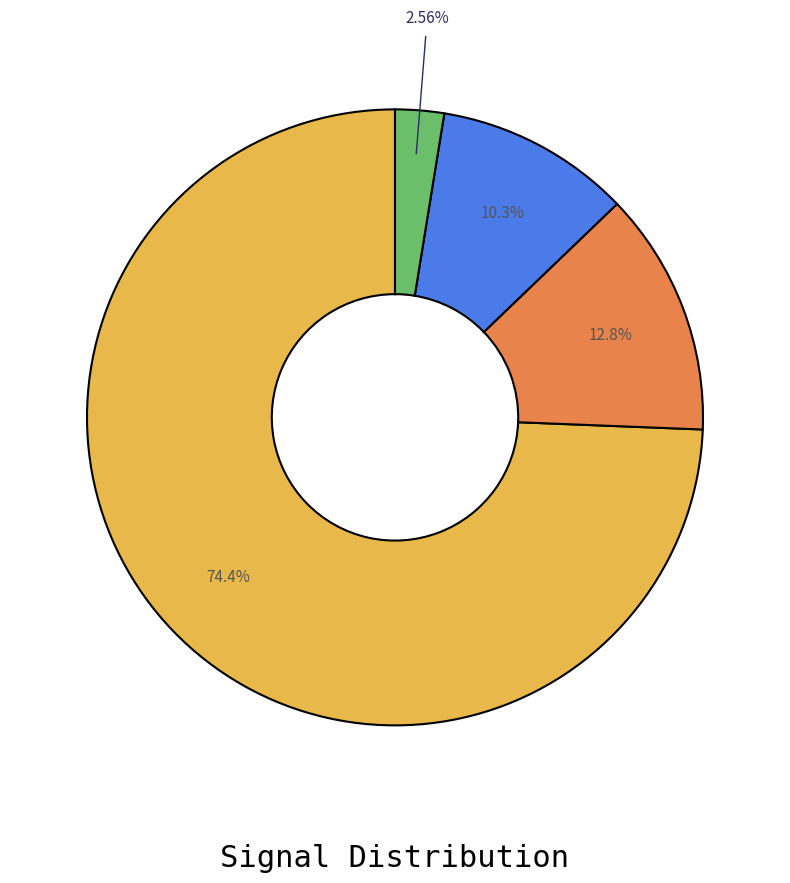

How many slices are in this pie chart?

4